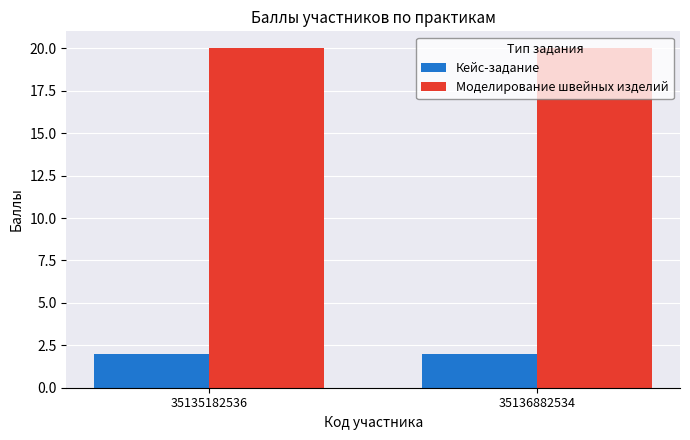

How many series are shown in this chart?

2